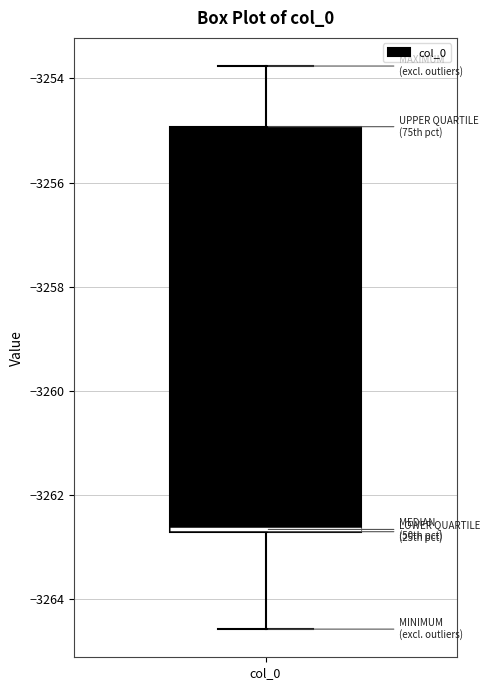

Transcribe this box plot: give where the median line is, the range the box spans, and where the two whiskers end, as read against the y-axis. The values are not printed on the chart, so give them approximately, as read against the axis.

median -3262.6 (drawn on the box's lower edge), box -3262.8 to -3255.0, whiskers -3264.6 to -3253.8